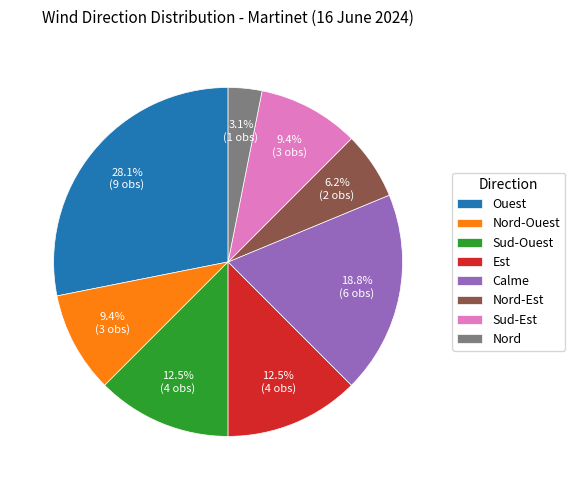

To the nearest percent, what portion does Nord-Est represent?

6%